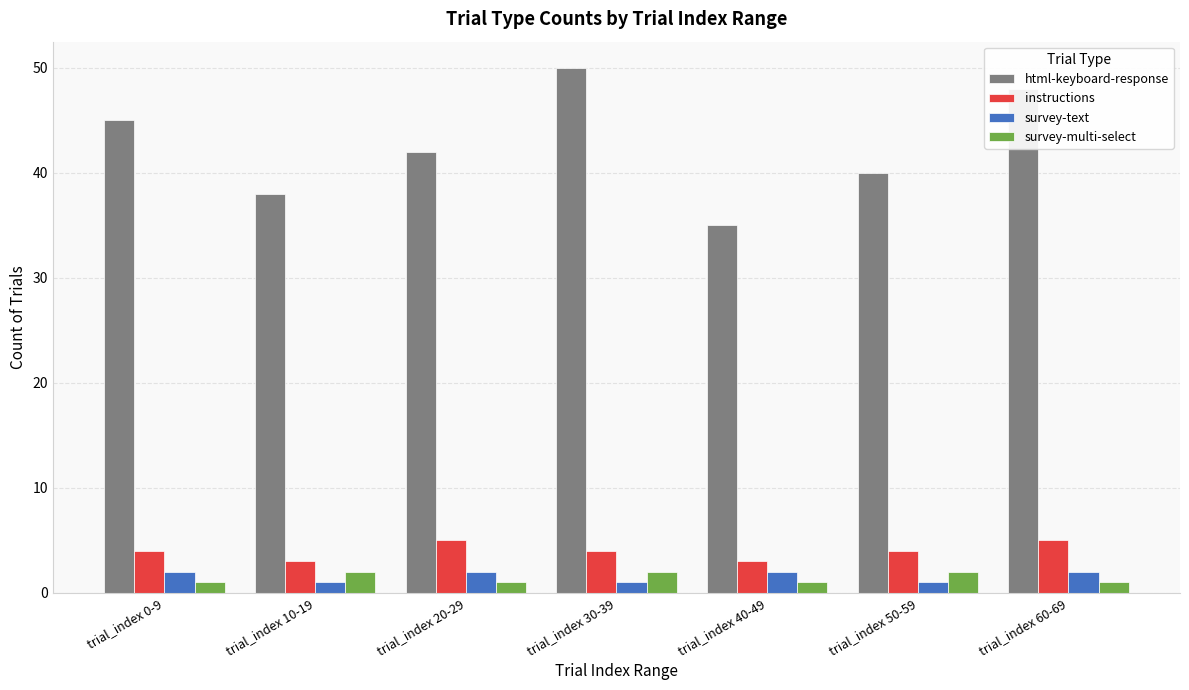

Reading left to right, transcribe all the data shown in this chart.

html-keyboard-response: 45	38	42	50	35	40	48
instructions: 4	3	5	4	3	4	5
survey-text: 2	1	2	1	2	1	2
survey-multi-select: 1	2	1	2	1	2	1